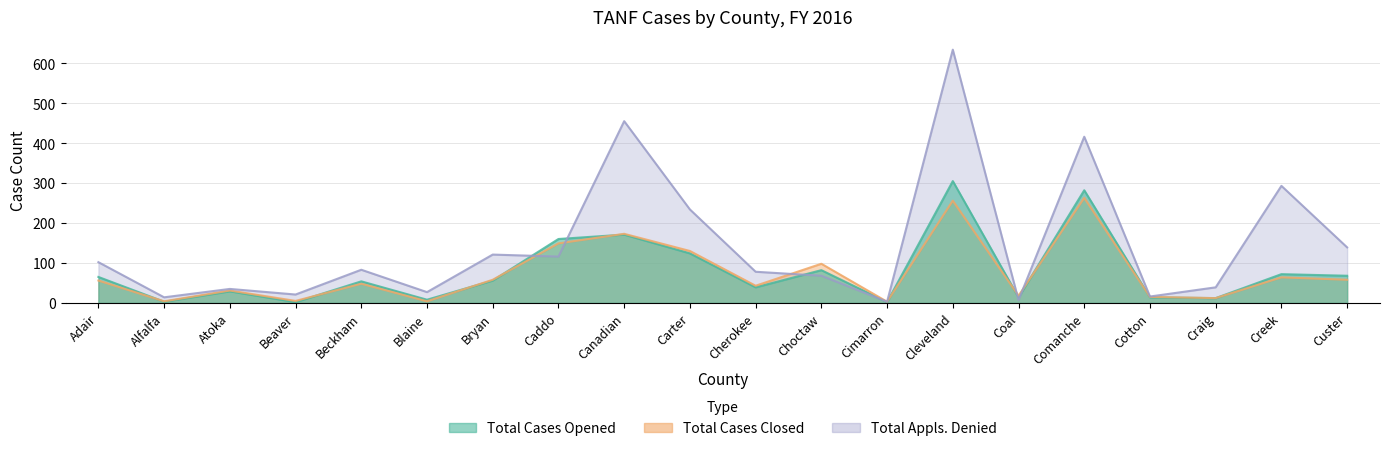

What is the value of the Total Appls. Denied point at the 2nd from the left?

14